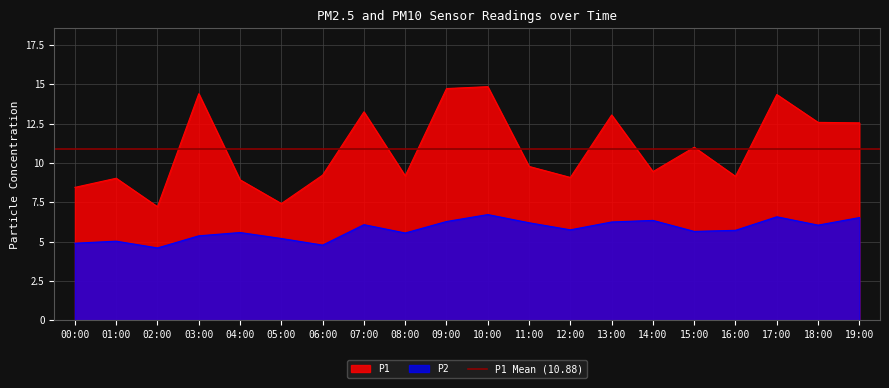

Reading left to right, list all the values displayed in this chart.

P1: 8.4	9.0	7.2	14.4	8.9	7.4	9.2	13.2	9.2	14.7	14.8	9.8	9.1	13.1	9.4	11.0	9.2	14.3	12.6	12.6
P2: 4.9	5.0	4.6	5.4	5.6	5.2	4.8	6.1	5.5	6.3	6.7	6.2	5.8	6.2	6.3	5.7	5.7	6.6	6.0	6.5